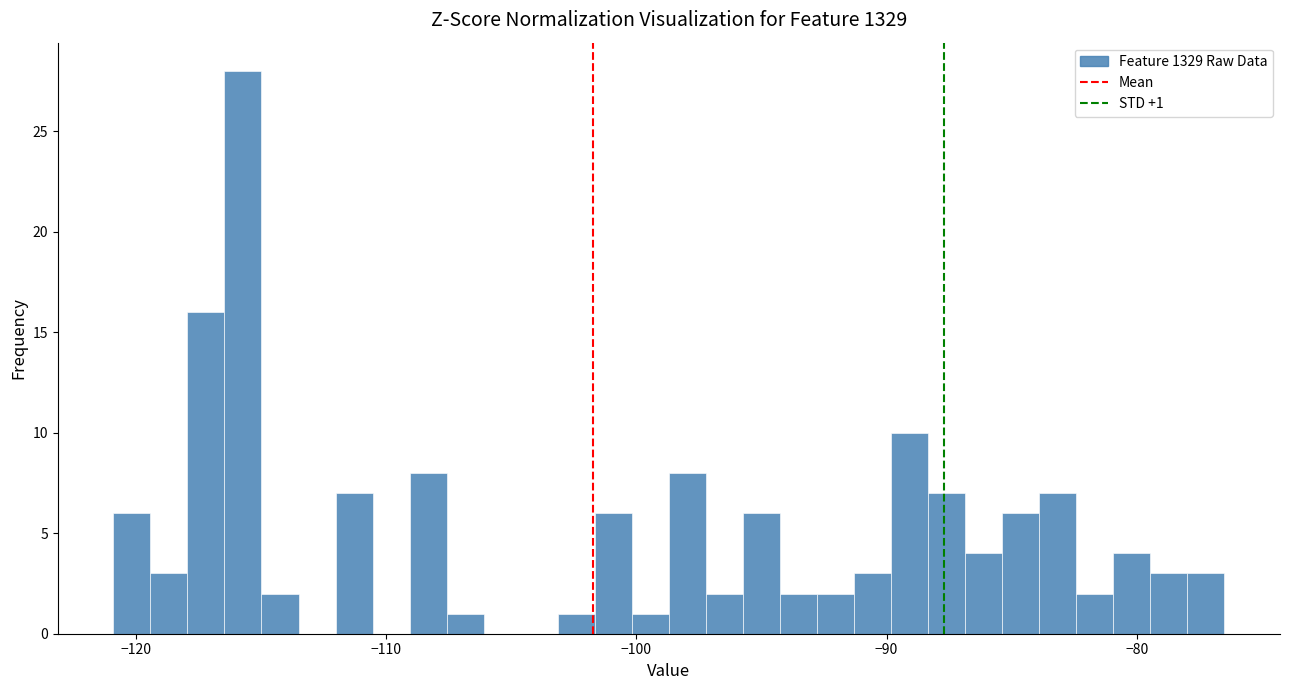

Around what value on the x-axis is the tallest bar? Give the approximate position of its centre, as read against the axis.

-116